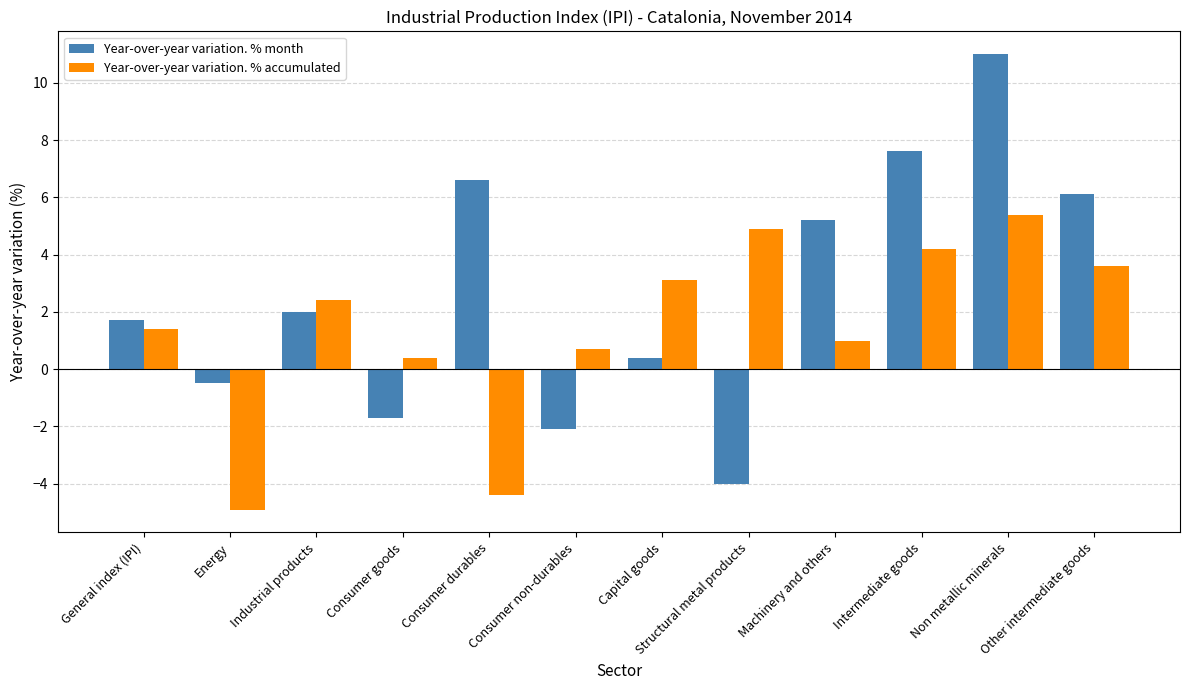

Rank the series at Consumer durables from lowest to highest value.

Year-over-year variation. % accumulated, Year-over-year variation. % month